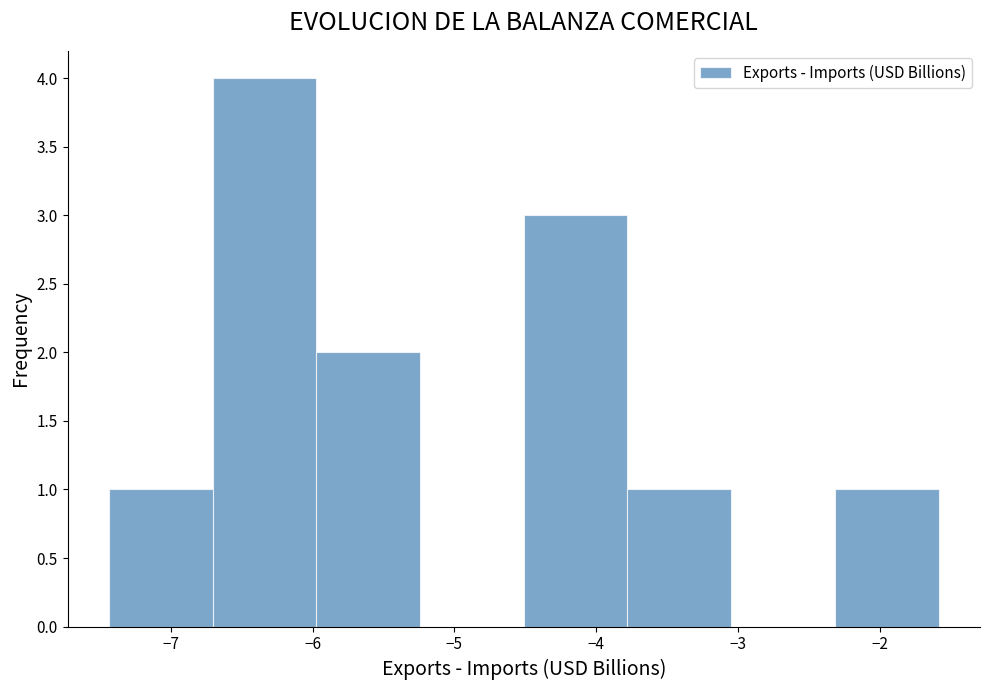

Reading left to right, transcribe this chart: for each bar, give the range it covers on the x-axis and its height. Neither the bar edges nor the heights are printed on the chart, so give them approximately, as read against the axes.

-7.4 to -6.7: 1
-6.7 to -6.0: 4
-6.0 to -5.2: 2
-5.2 to -4.5: 0
-4.5 to -3.8: 3
-3.8 to -3.0: 1
-3.0 to -2.3: 0
-2.3 to -1.6: 1